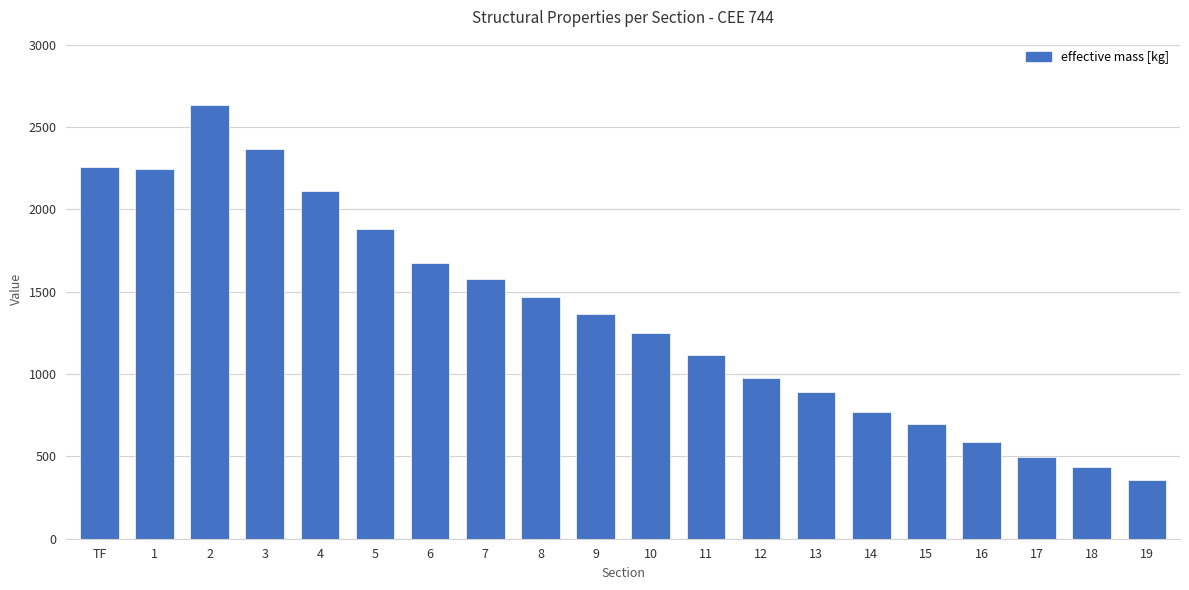

What is the minimum value shown in the chart?

359.1